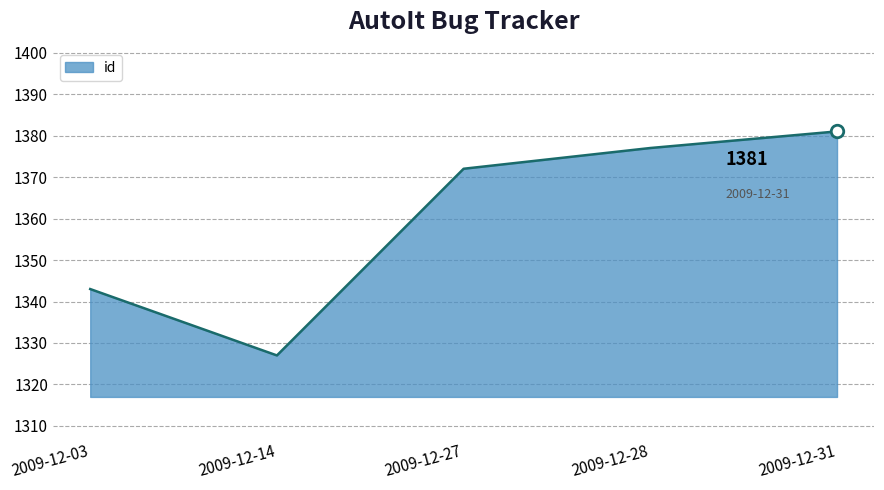

Reading left to right, what are all the values shown in this chart?

1343	1327	1372	1377	1381